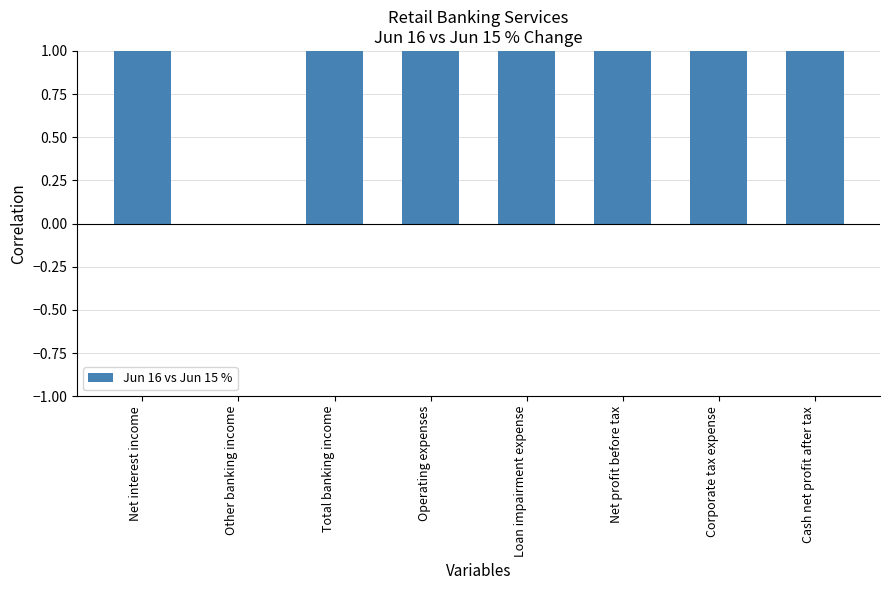

How many bars are there in total?

8